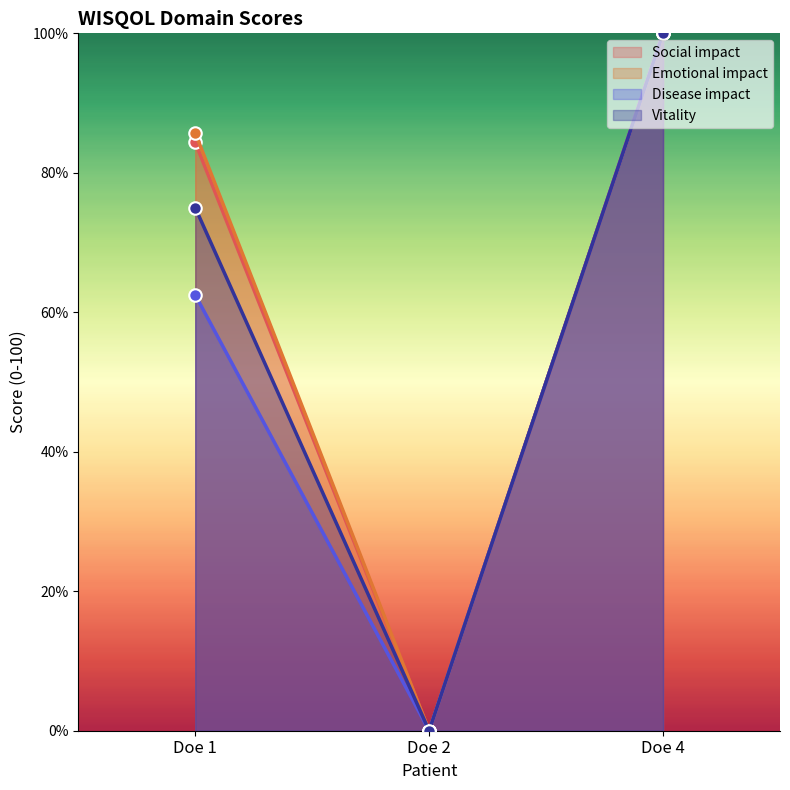

Where does the Vitality series first go above 75?

Doe 4